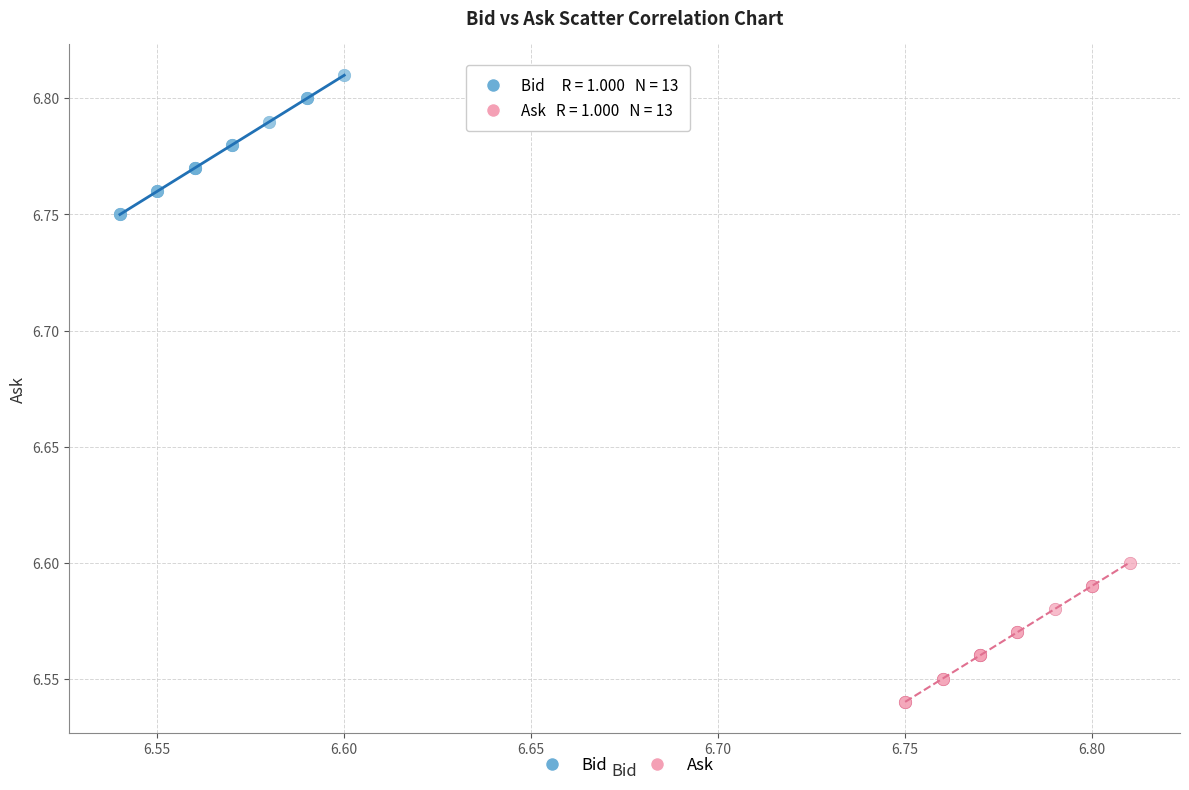

Which series contains the highest Y value?

Bid